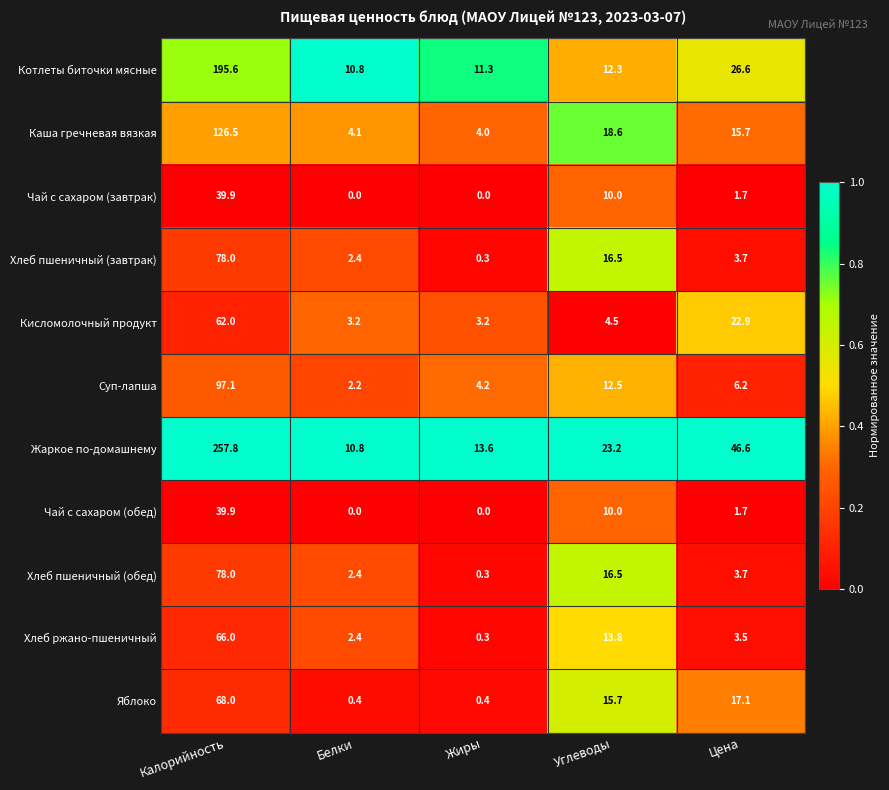

Is it true that Хлеб пшеничный (завтрак) equals 78.0 at Калорийность?

True